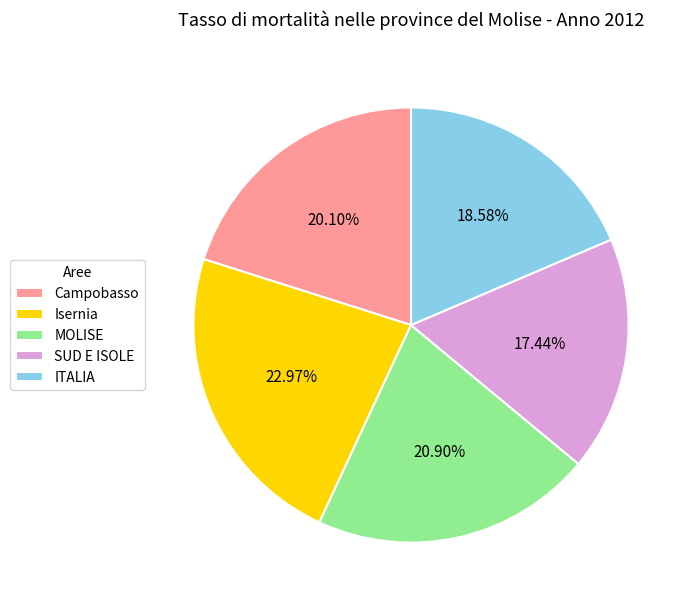

Count the number of slices in the pie.

5